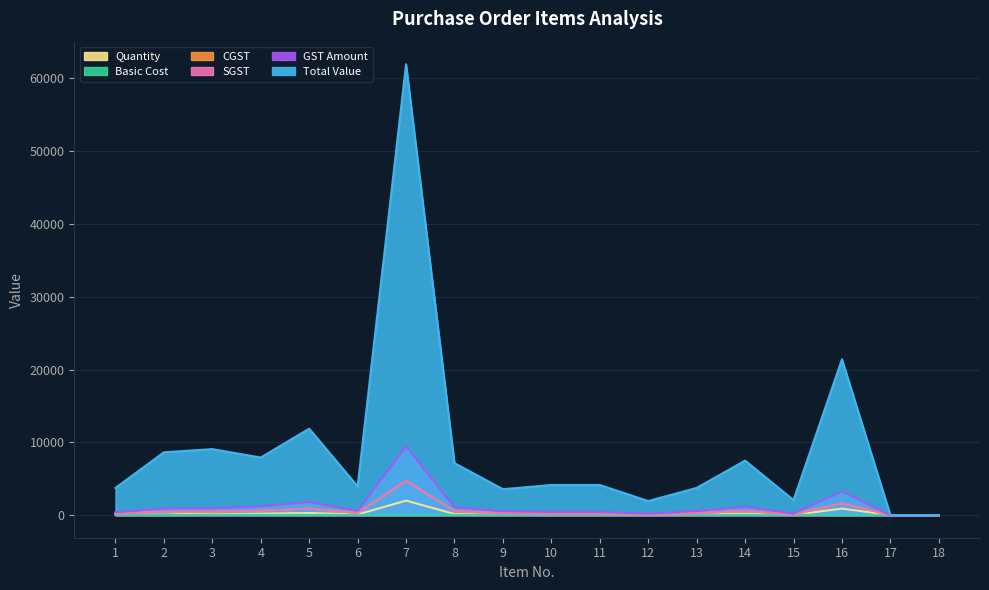

Reading right to left, transcribe all the data shown in this chart.

Total Value: 18=0.1	17=0.2	16=21411.0	15=2073.6	14=7496.0	13=3746.0	12=1944.0	11=4147.2	10=4147.2	9=3571.2	8=7142.4	7=61920.0	6=3959.0	5=11880.0	4=7918.0	3=9072.0	2=8636.0	1=3744.0
GST Amount: 18=0.0	17=0.0	16=3265.9	15=222.2	14=1143.4	13=571.5	12=208.3	11=444.3	10=444.3	9=544.8	8=1089.5	7=9446.4	6=603.9	5=1812.2	4=1207.8	3=972.0	2=925.4	1=401.0
SGST: 18=0.0	17=0.0	16=1633.0	15=111.1	14=571.7	13=285.8	12=104.2	11=222.2	10=222.2	9=272.4	8=544.8	7=4723.2	6=301.9	5=906.1	4=603.9	3=486.0	2=462.7	1=200.5
CGST: 18=0.0	17=0.0	16=1633.0	15=111.1	14=571.7	13=285.8	12=104.2	11=222.2	10=222.2	9=272.4	8=544.8	7=4723.2	6=301.9	5=906.1	4=603.9	3=486.0	2=462.7	1=200.5
Basic Cost: 18=0.0	17=0.0	16=20.2	15=38.6	14=31.8	13=31.8	12=57.9	11=38.6	10=38.6	9=37.8	8=37.8	7=26.2	6=33.5	5=33.6	4=33.5	3=57.9	2=19.3	1=16.7
Quantity: 18=10.0	17=20.0	16=900.0	15=48.0	14=200.0	13=100.0	12=30.0	11=96.0	10=96.0	9=80.0	8=160.0	7=2000.0	6=100.0	5=300.0	4=200.0	3=140.0	2=400.0	1=200.0